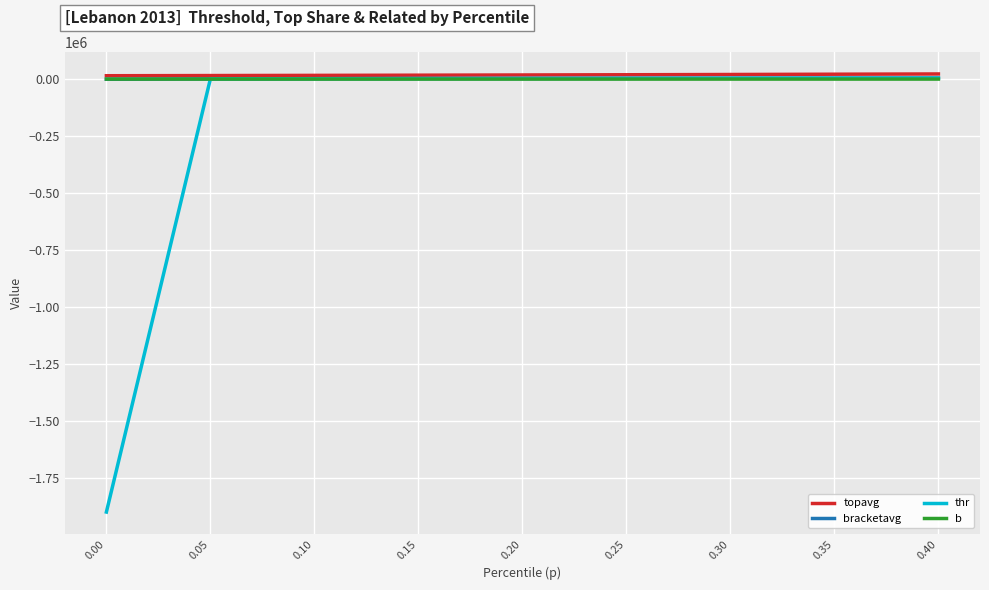

What is the minimum value shown in the chart?

-1899013.9